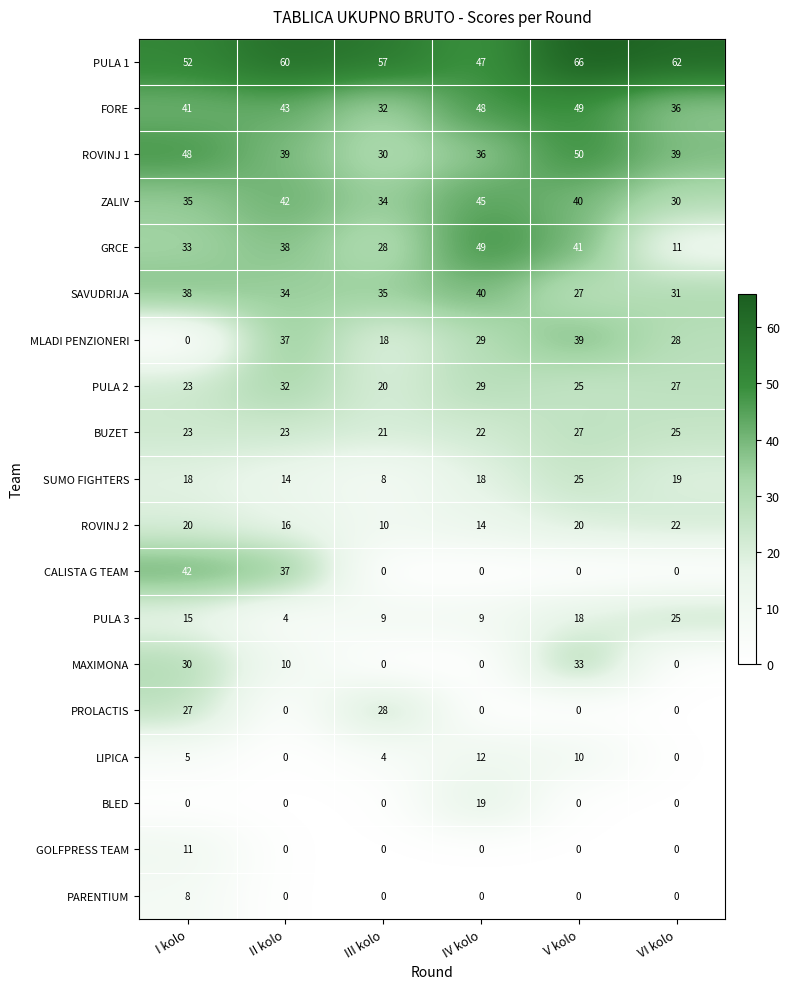

The MLADI PENZIONERI series shows 18 at III kolo. True or false?

True